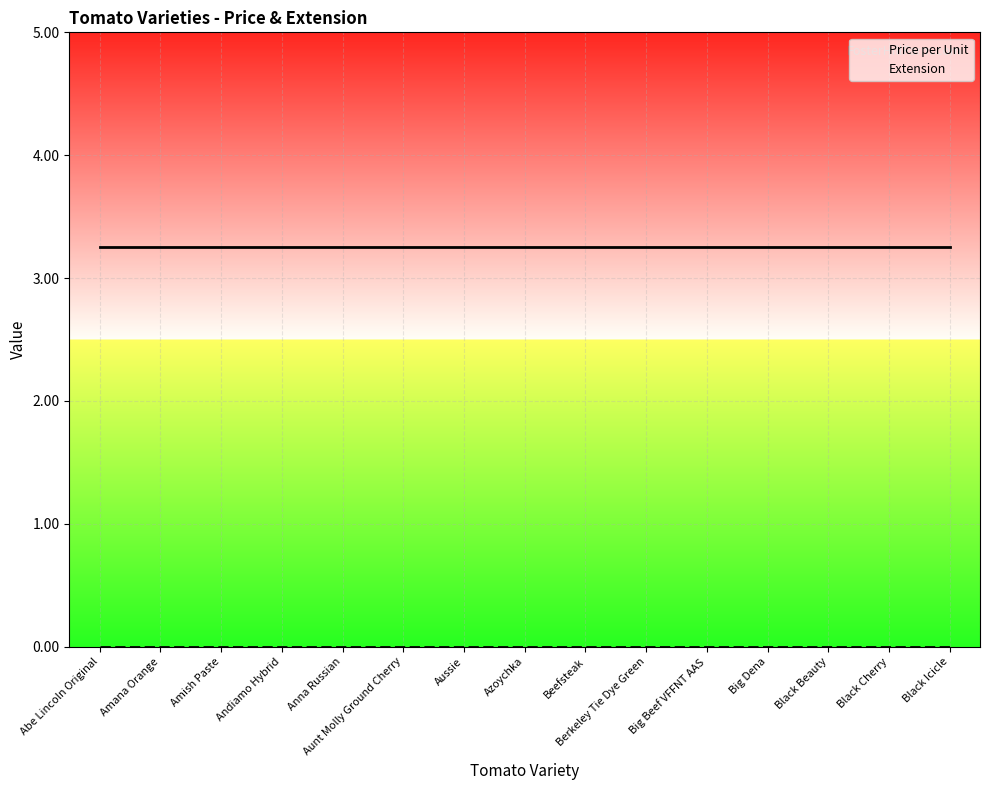

Read the Price per Unit value at Aunt Molly Ground Cherry.

3.2